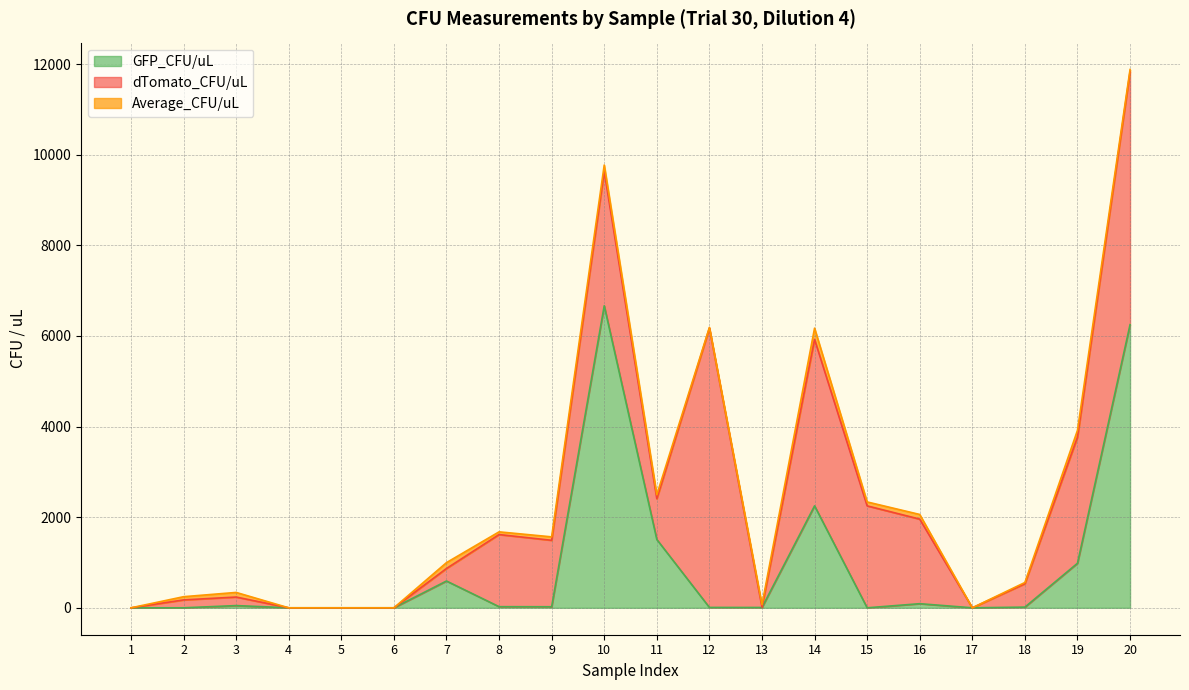

Which category has the highest value in the GFP_CFU/uL series?

10